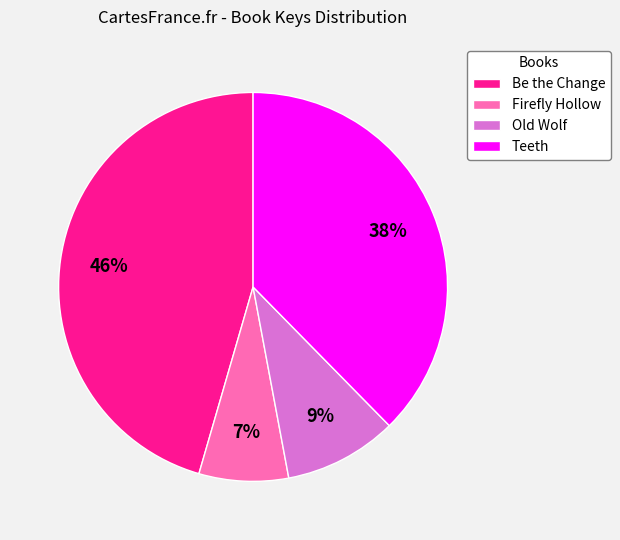

Rank the categories by value from highest to lowest.

Be the Change, Teeth, Old Wolf, Firefly Hollow